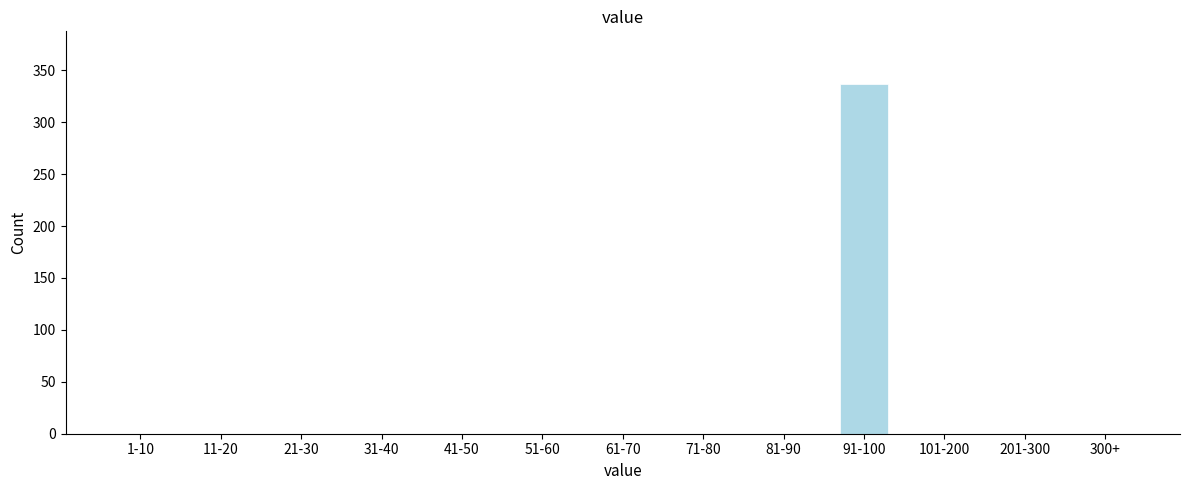

Reading right to left, transcribe all the data shown in this chart.

300+=0	201-300=0	101-200=0	91-100=337	81-90=0	71-80=0	61-70=0	51-60=0	41-50=0	31-40=0	21-30=0	11-20=0	1-10=0